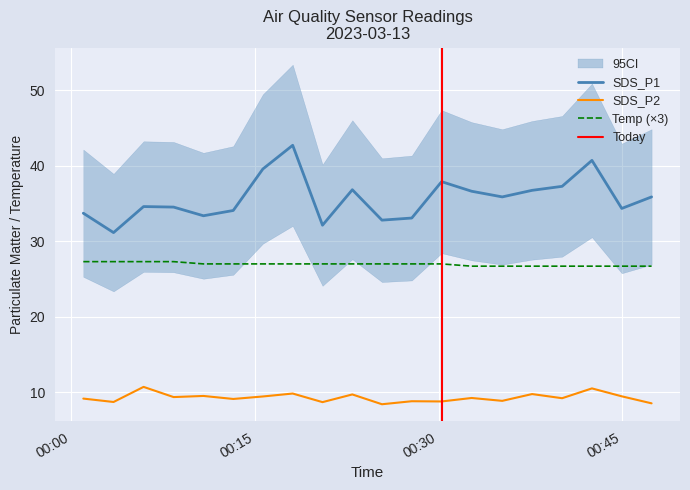

At which category is the sum across all series the highest?

2023/03/13 00:18:06